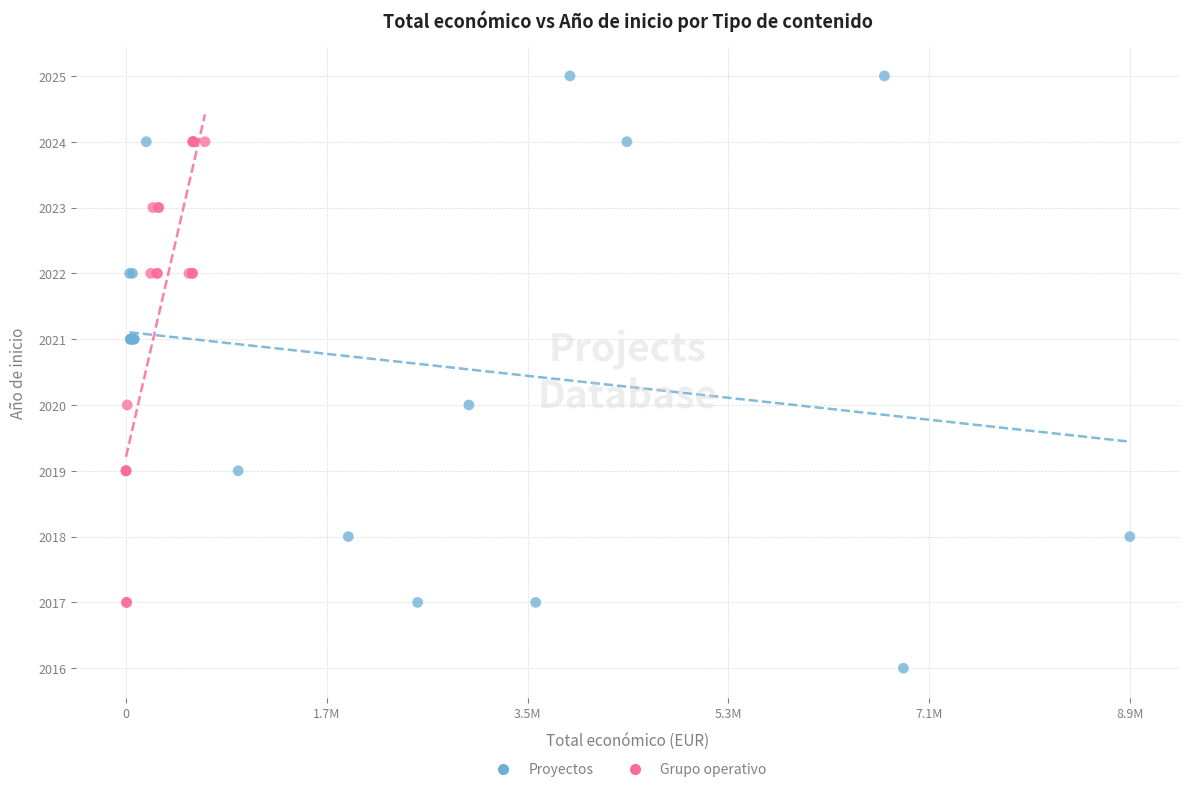

Which series reaches the minimum Y coordinate?

Proyectos